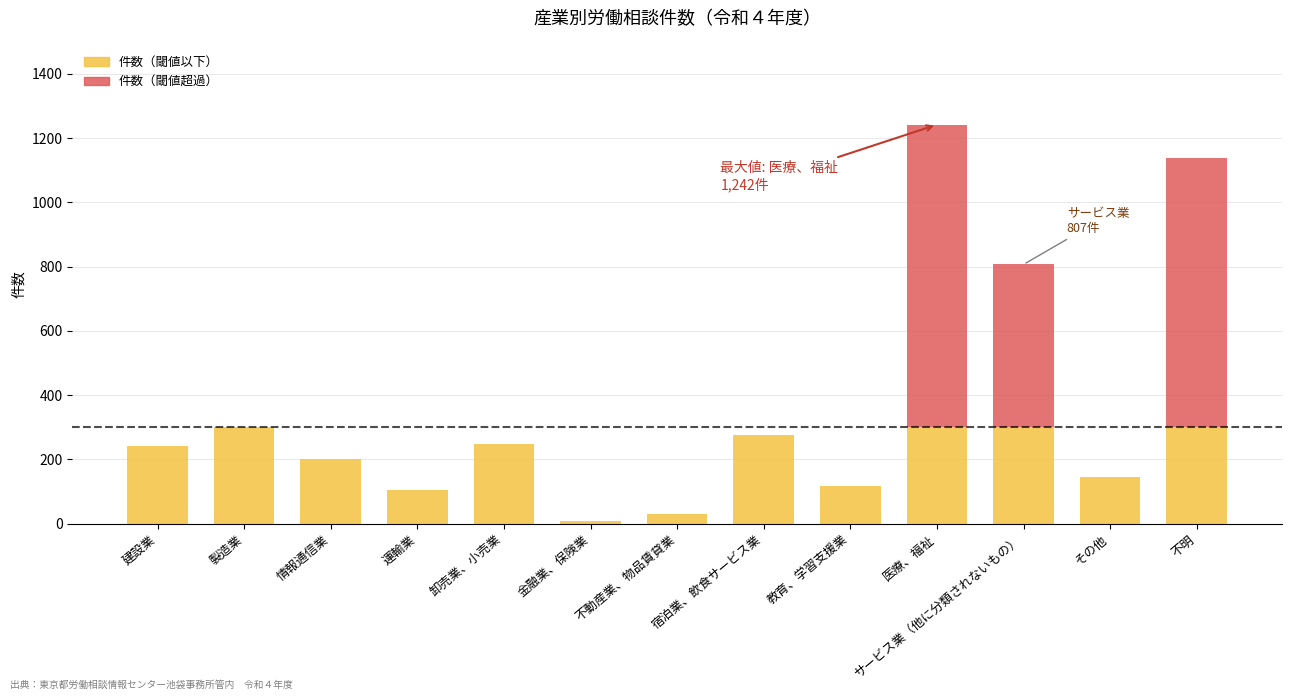

At which category is the sum across all series the highest?

医療、福祉